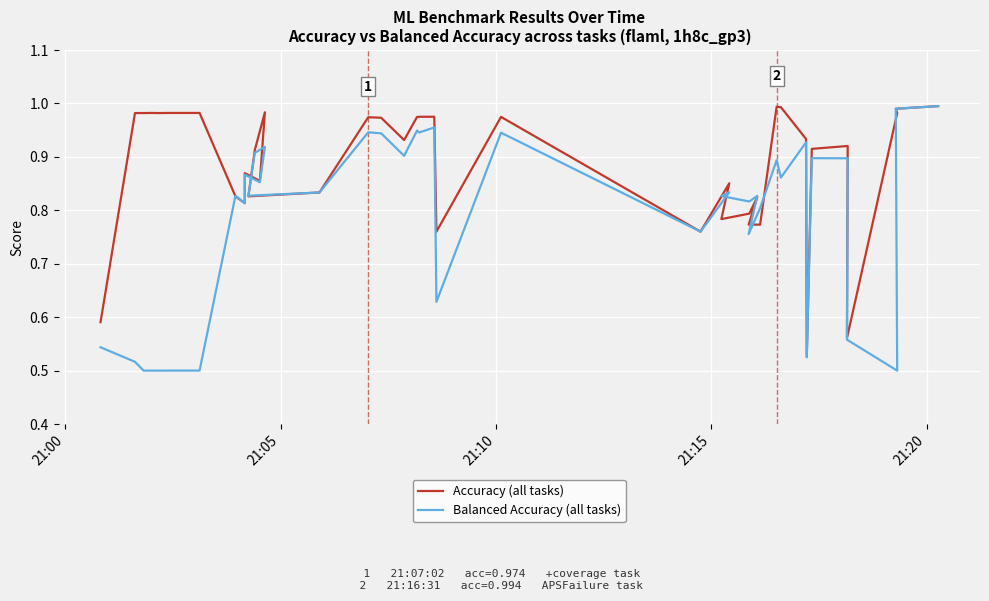

True or false: Balanced Accuracy (all tasks) has more than 1 points higher than both neighbors.

True